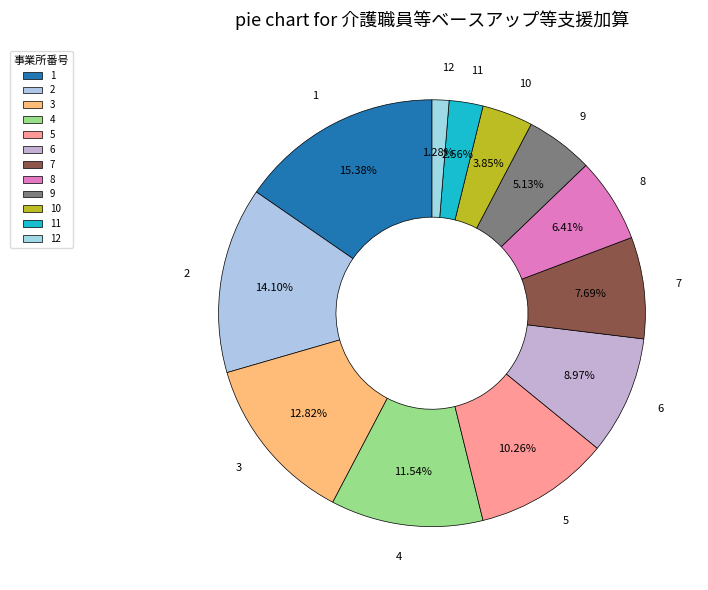

What is the total percentage of 1 and 2?

29.5%